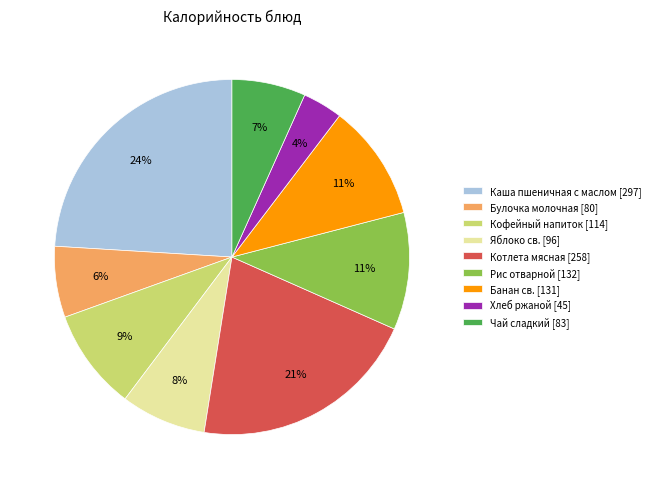

True or false: Хлеб ржаной accounts for 14% of the total.

False